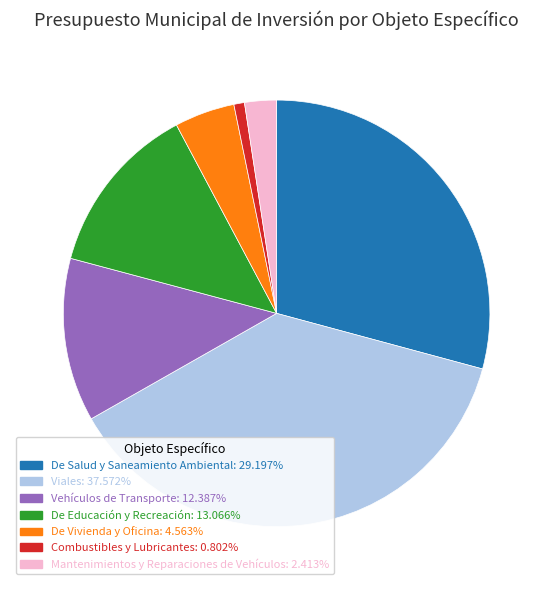

Which slice is the largest?

Viales